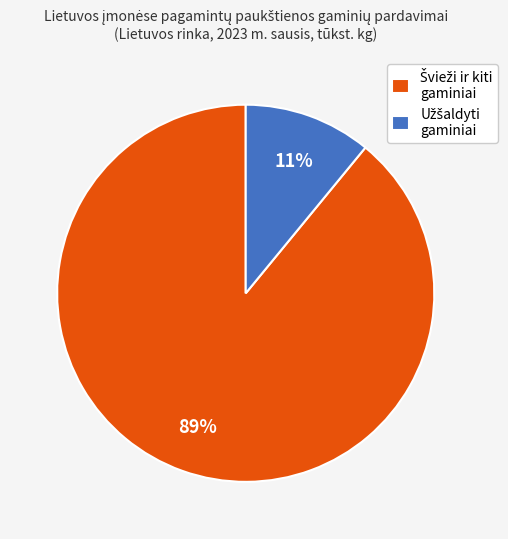

Is there any slice that represents more than half of the pie?

Yes